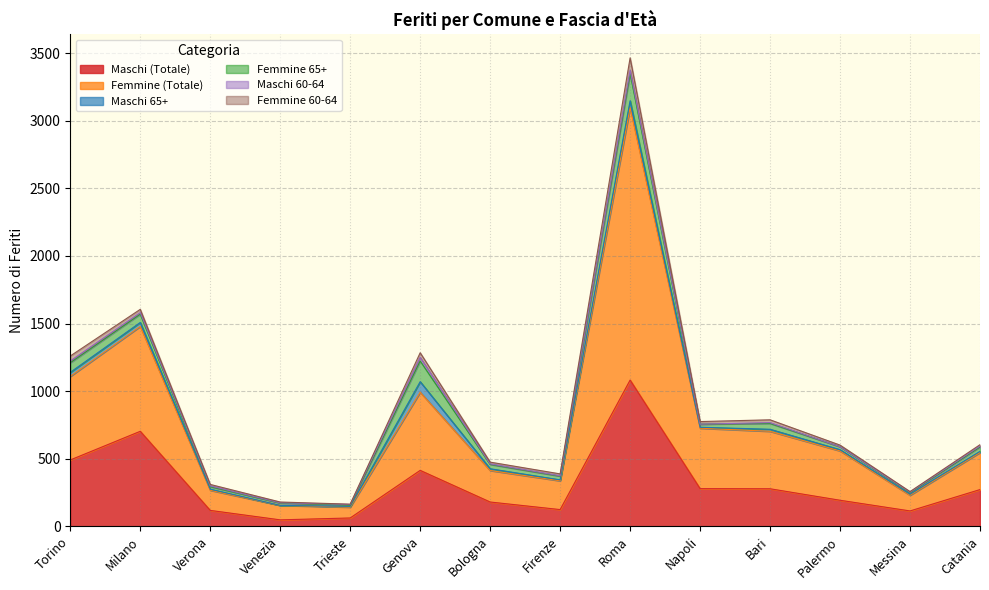

Reading right to left, list all the values displayed in this chart.

Maschi (Totale): 272	114	193	278	279	1082	124	180	414	62	48	118	703	491
Femmine (Totale): 274	116	365	425	447	2015	213	233	578	80	107	149	776	618
Maschi 65+: 9	8	9	15	7	51	7	13	78	6	0	8	29	30
Femmine 65+: 32	11	22	43	23	201	27	32	153	9	17	18	61	71
Maschi 60-64: 7	4	0	6	0	24	3	4	26	5	2	6	12	13
Femmine 60-64: 10	4	12	21	19	92	14	13	35	2	6	11	24	37